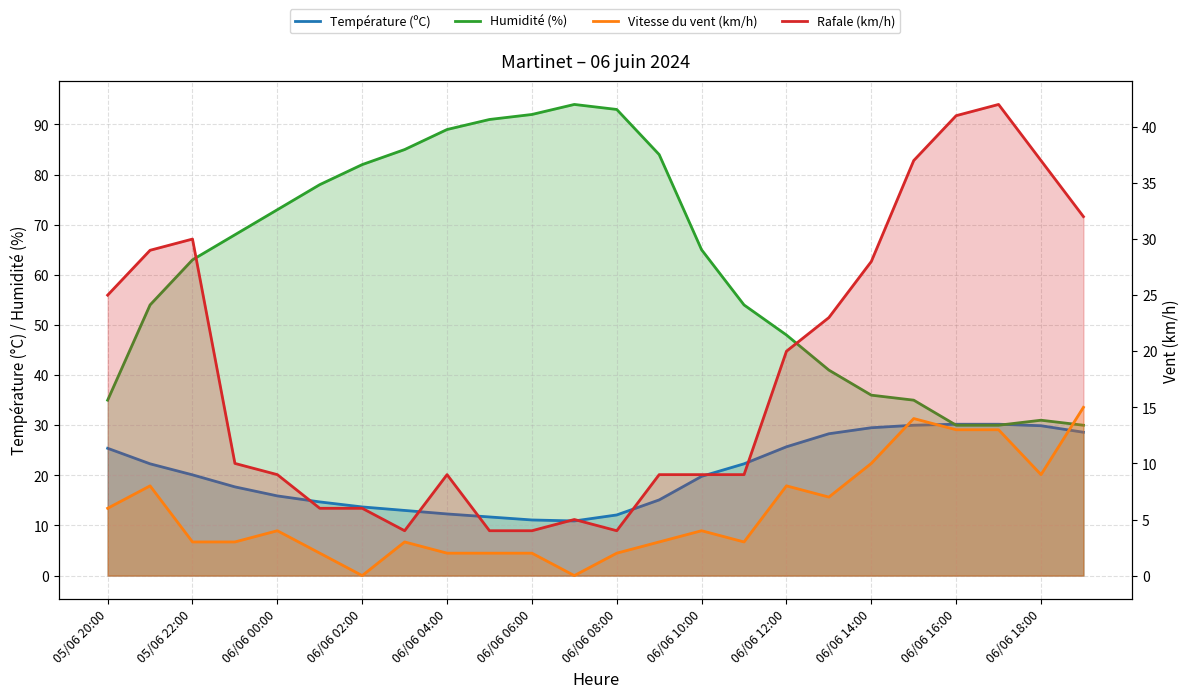

What is the value of the Rafale (km/h) point at the 17th from the left?

20.0